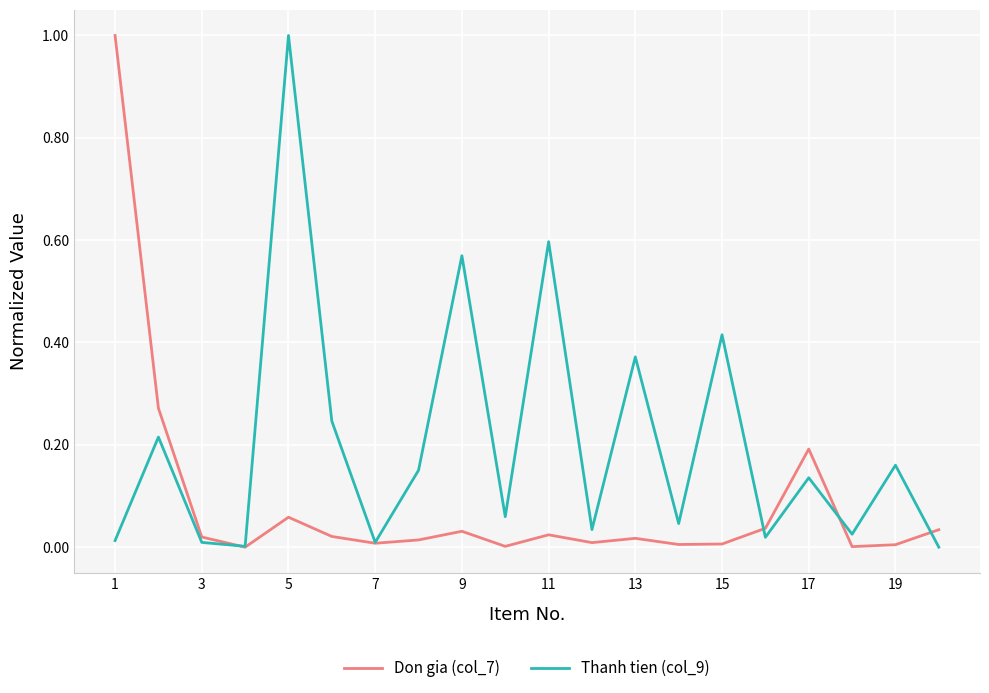

What is the greatest value displayed?

1.0